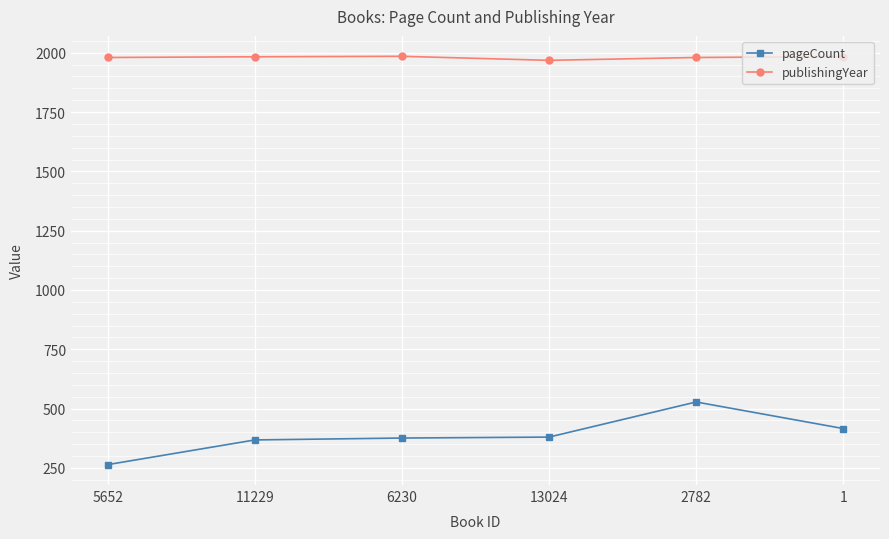

Does the chart have visible grid lines?

Yes